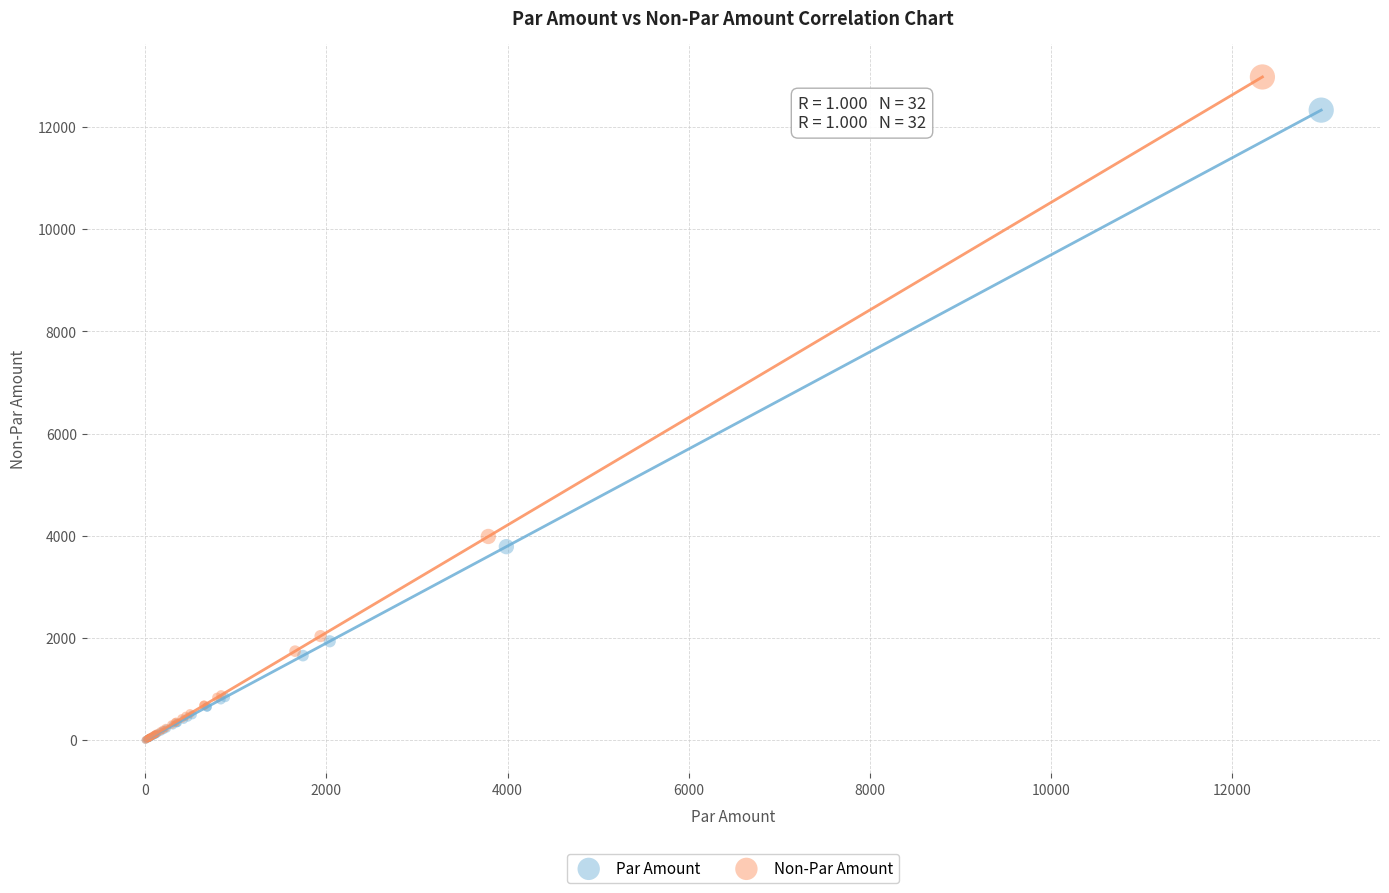

What are all the series names shown in the legend?

Par Amount, Non-Par Amount